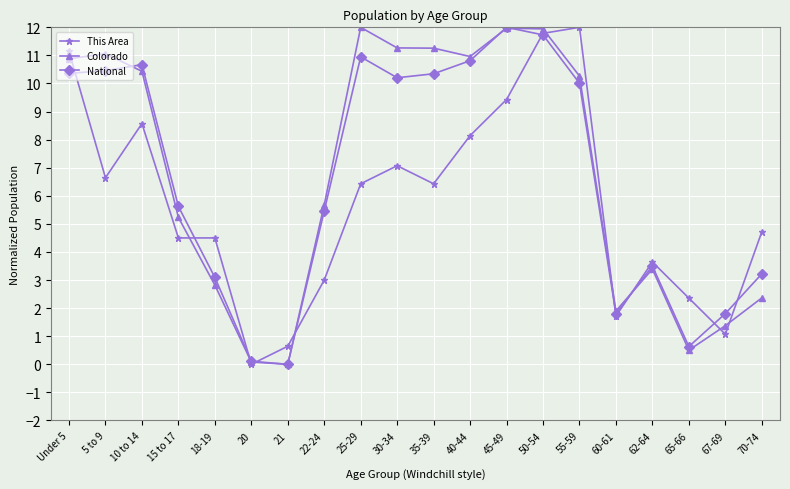

After their last crossing, which series has the higher values: National or Colorado?

National